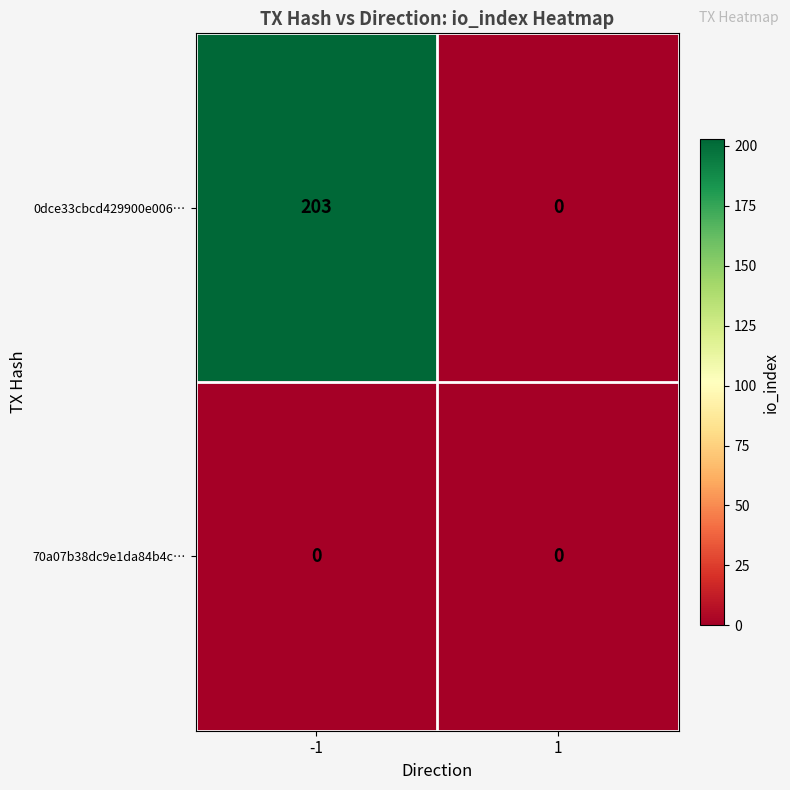

Reading left to right, transcribe all the data shown in this chart.

0dce33cbcd429900e006…: 203	0
70a07b38dc9e1da84b4c…: 0	0